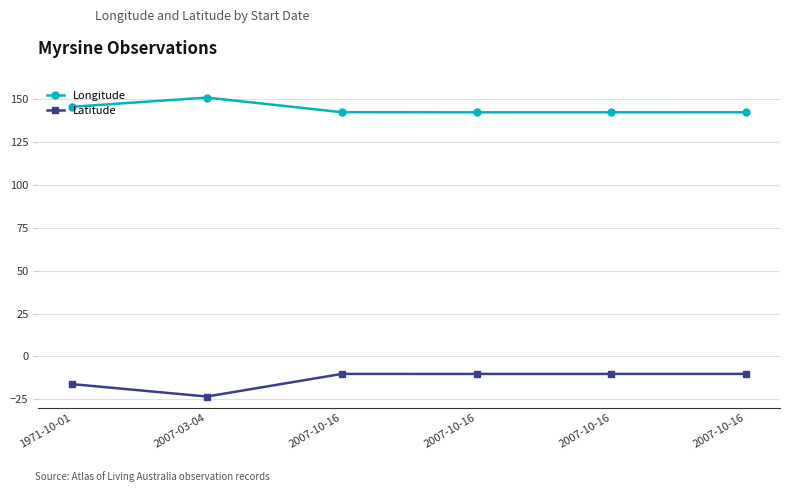

What is the difference between the maximum and minimum values in the Latitude series?

13.2